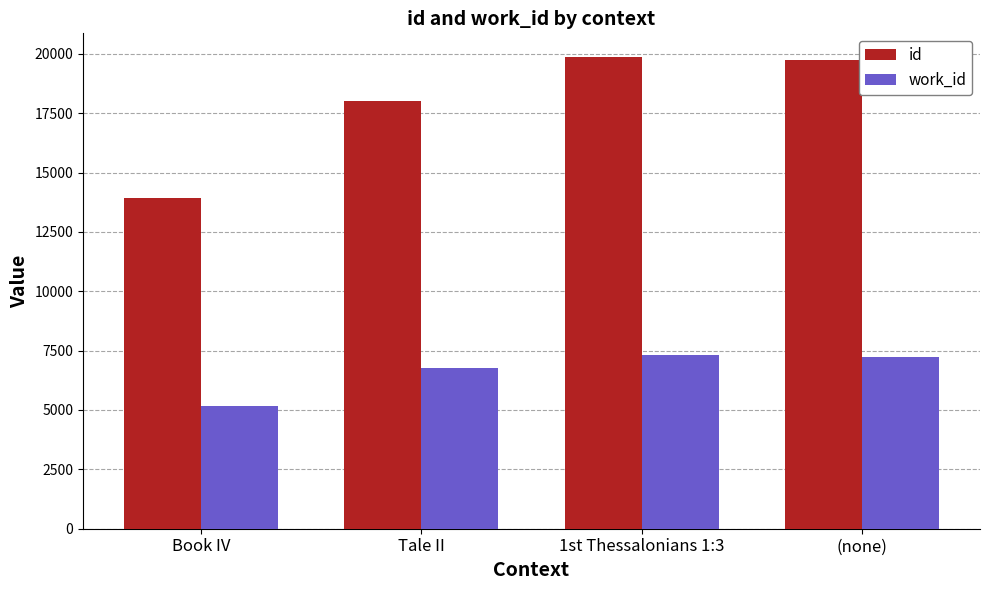

What is the total value across all series at (none)?

26988